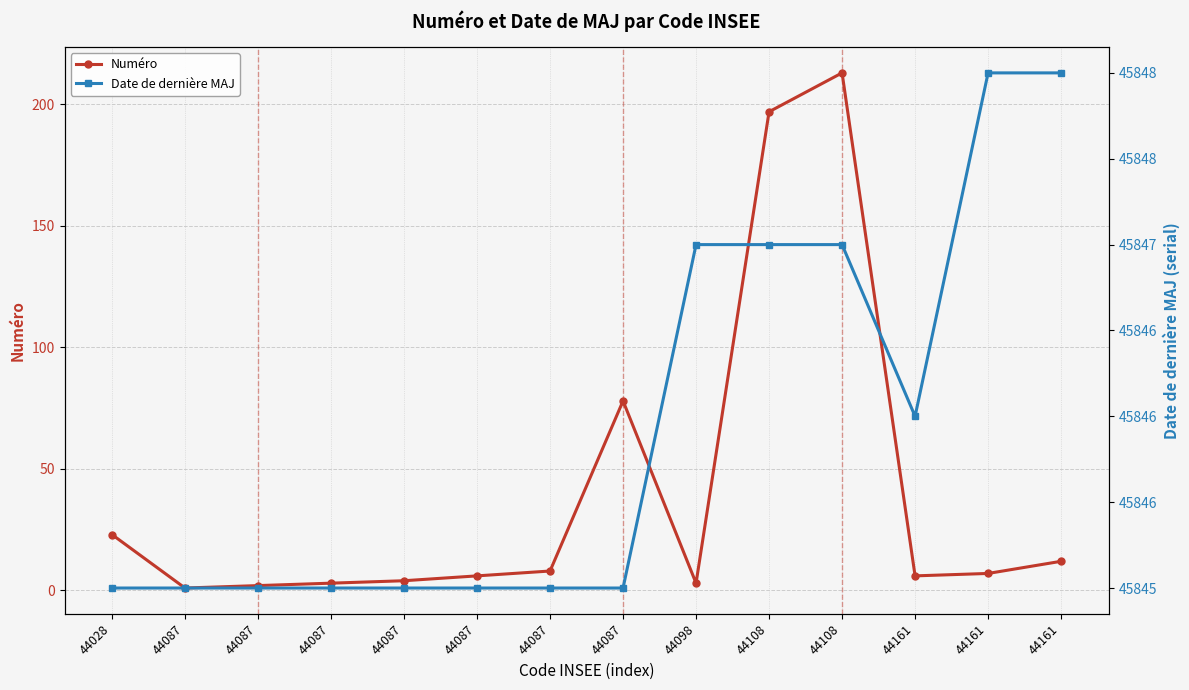

What is the difference between the Date de dernière MAJ values at 44087 and 44108?

2